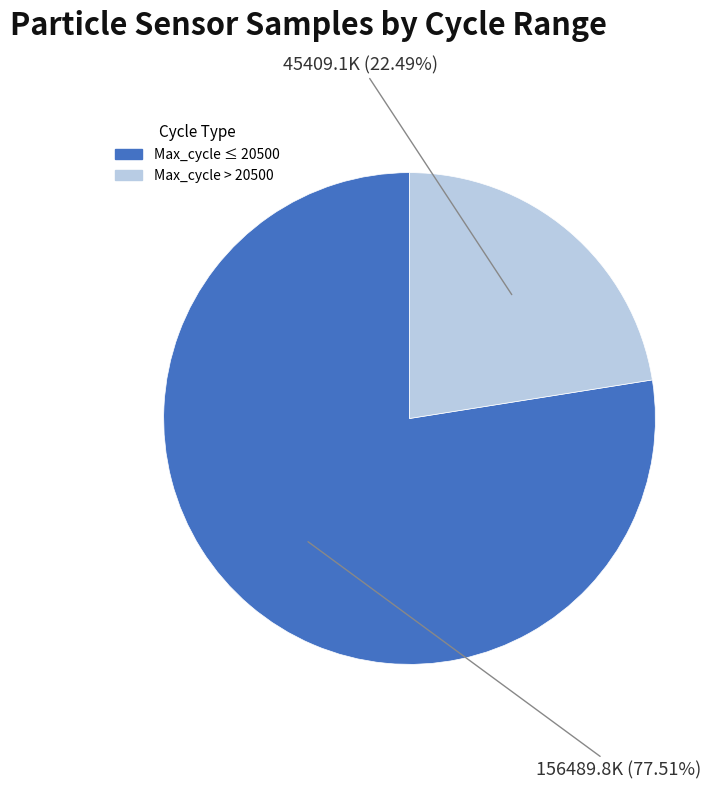

How many slices are in this pie chart?

2